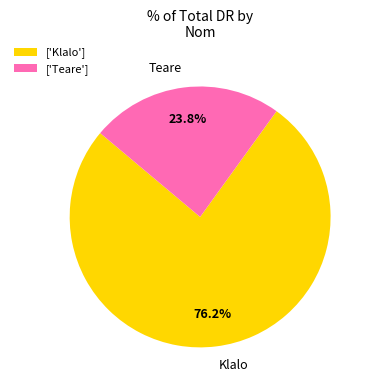

To the nearest percent, what is the combined percentage of Klalo and Teare?

100%